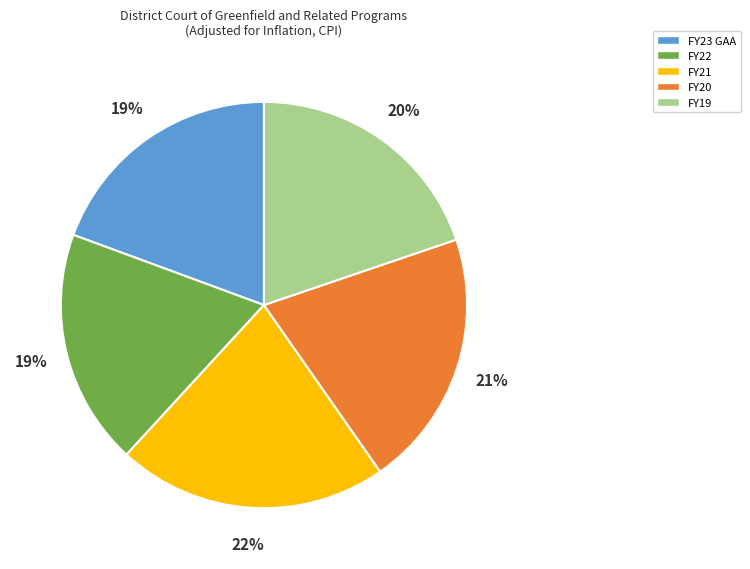

To the nearest percent, what portion does FY23 GAA represent?

19%